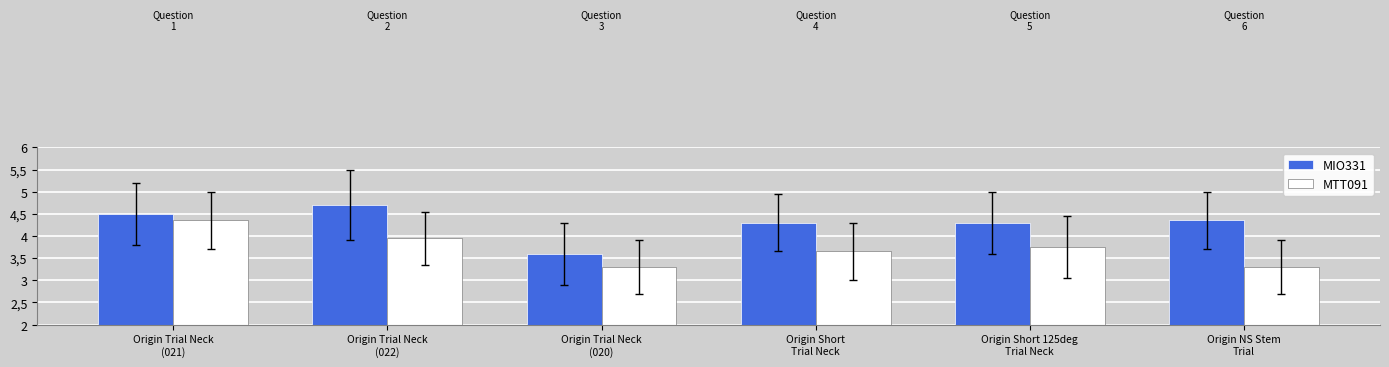

What position from the right is Origin Short 125deg
Trial Neck?

2